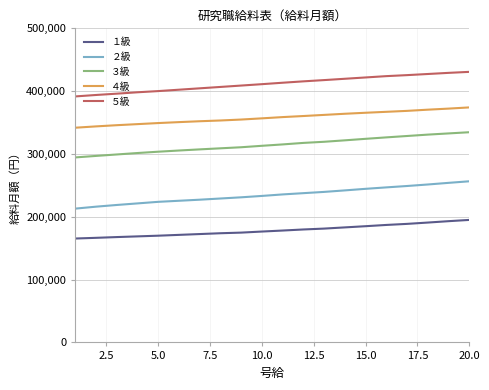

Rank the series by their average value, from highest to lowest.

５級, ４級, ３級, ２級, １級